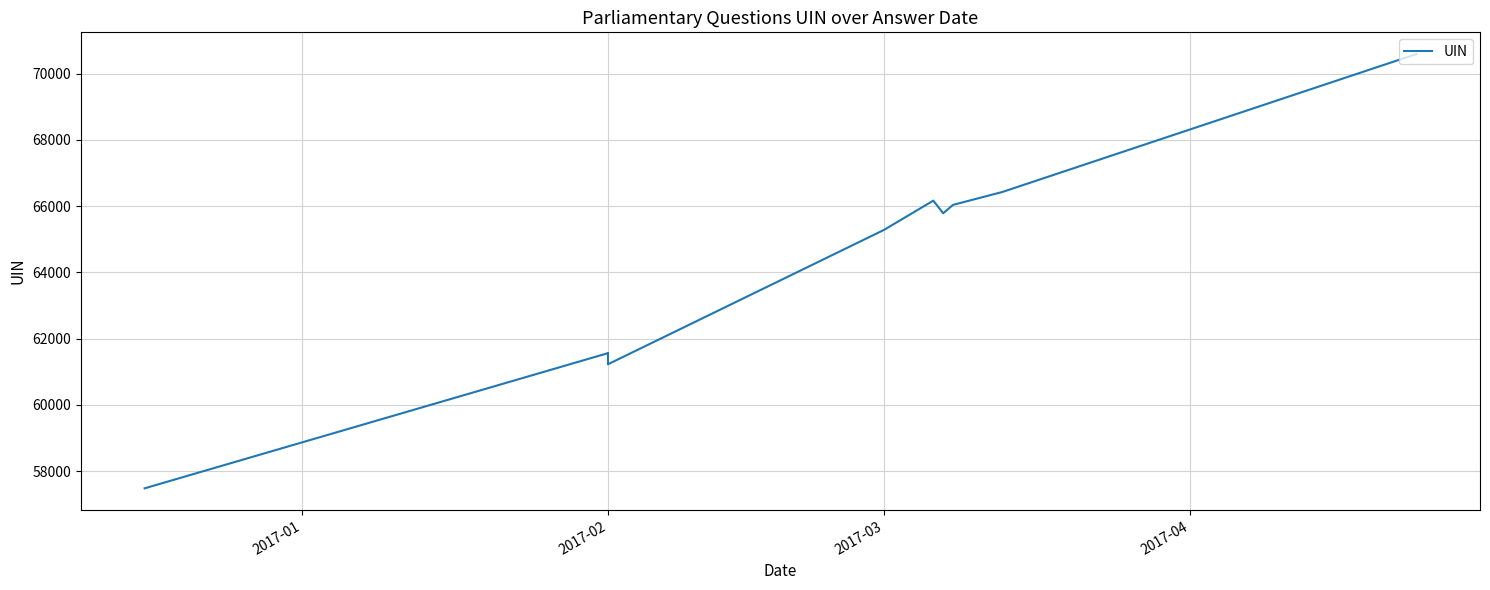

True or false: there are more than 1 points higher than both neighbors.

True